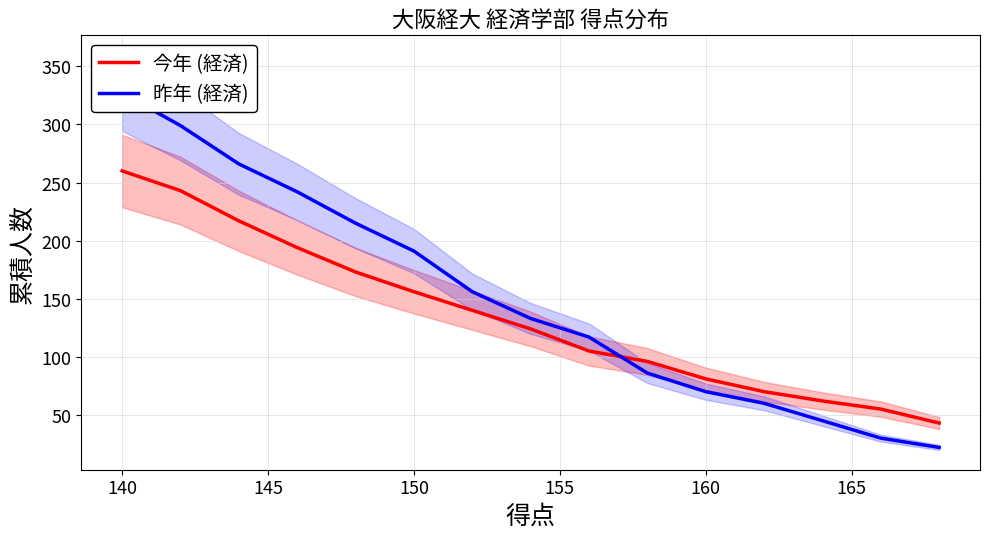

Does the chart display data point markers on the line(s)?

No